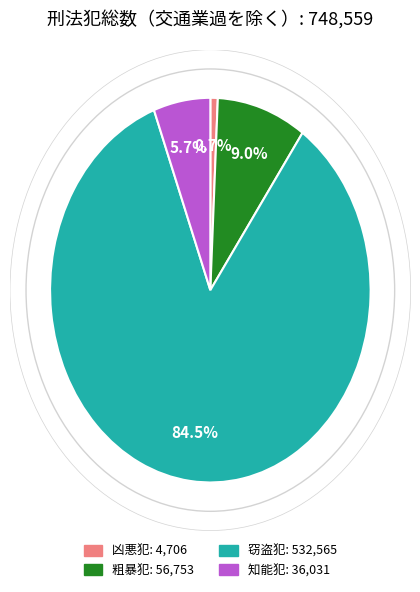

Is it true that 知能犯 is 17% of the pie?

False